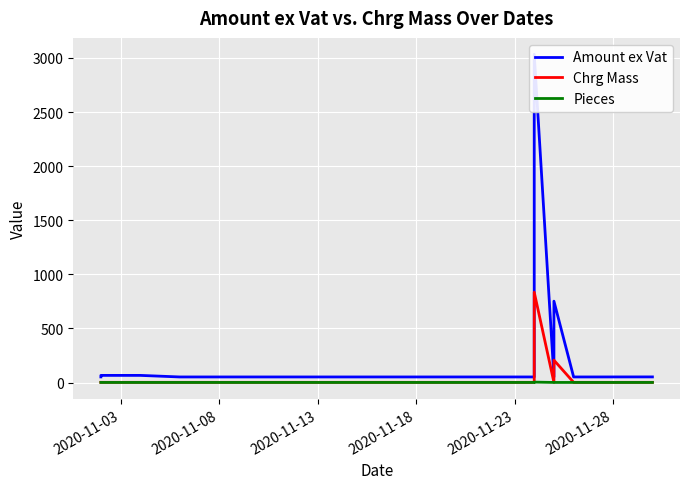

Which series has the widest spread of values?

Amount ex Vat